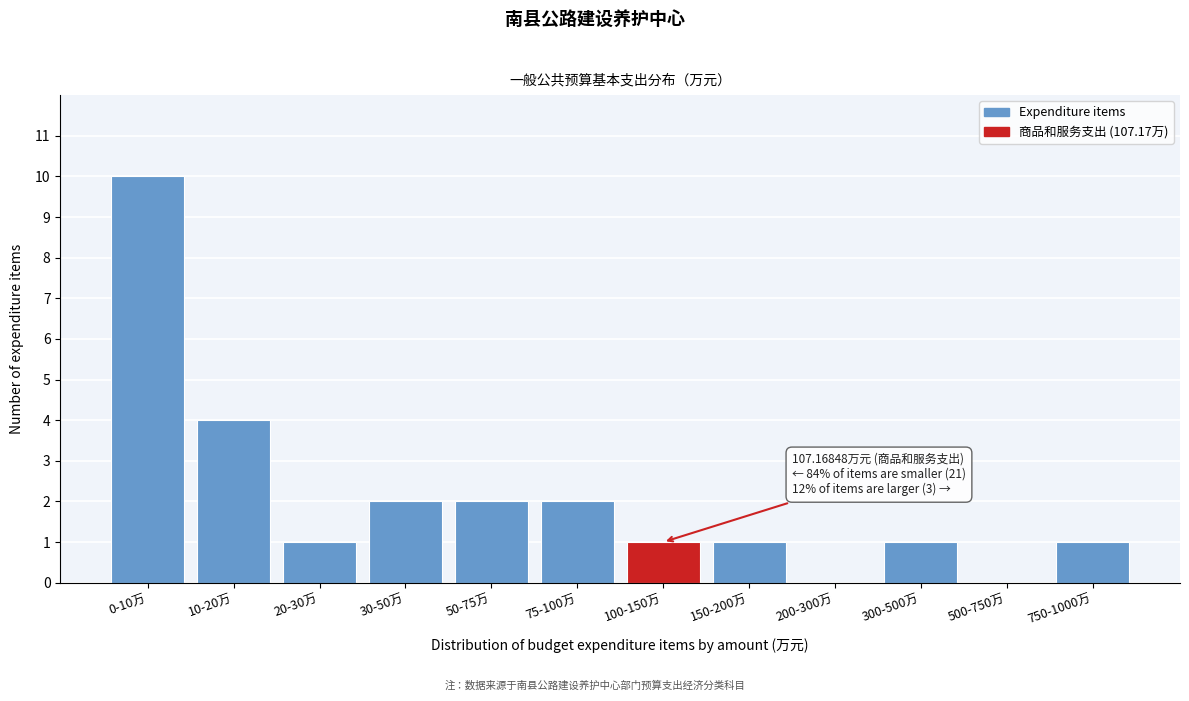

Reading left to right, list all the values displayed in this chart.

0-10万=10	10-20万=4	20-30万=1	30-50万=2	50-75万=2	75-100万=2	100-150万=1	150-200万=1	200-300万=0	300-500万=1	500-750万=0	750-1000万=1